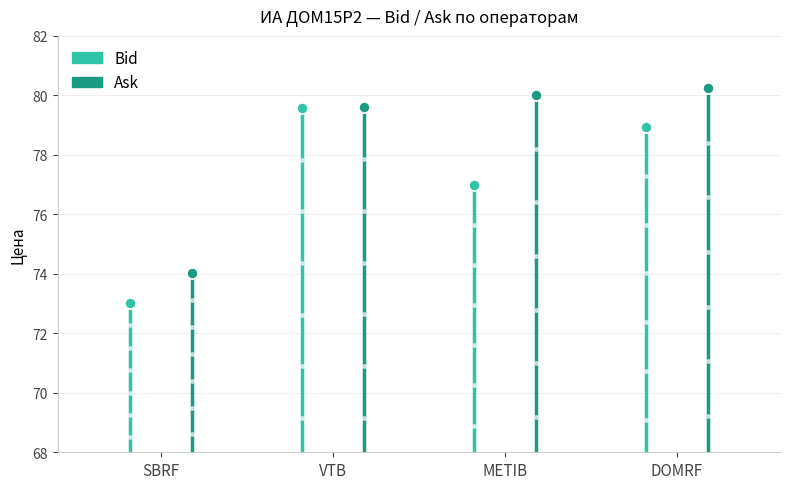

Rank the series by their average value, from lowest to highest.

Bid, Ask